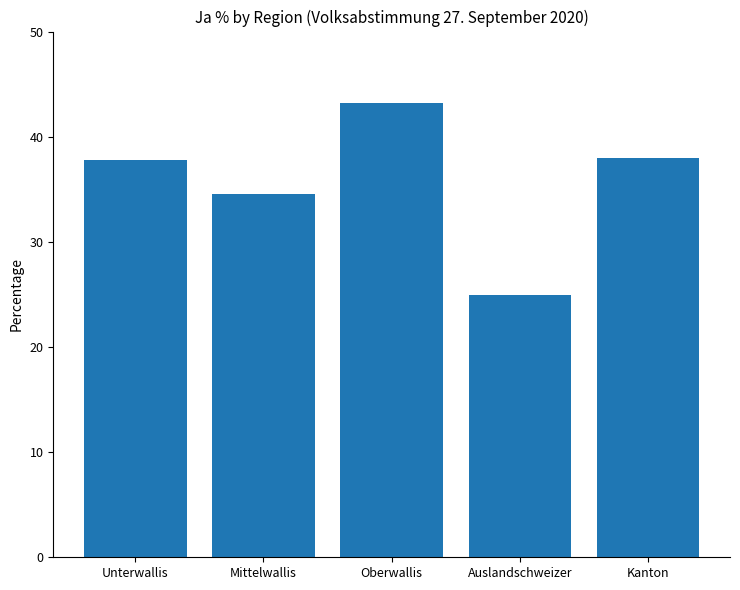

At which category does the chart reach its minimum across all series?

Auslandschweizer